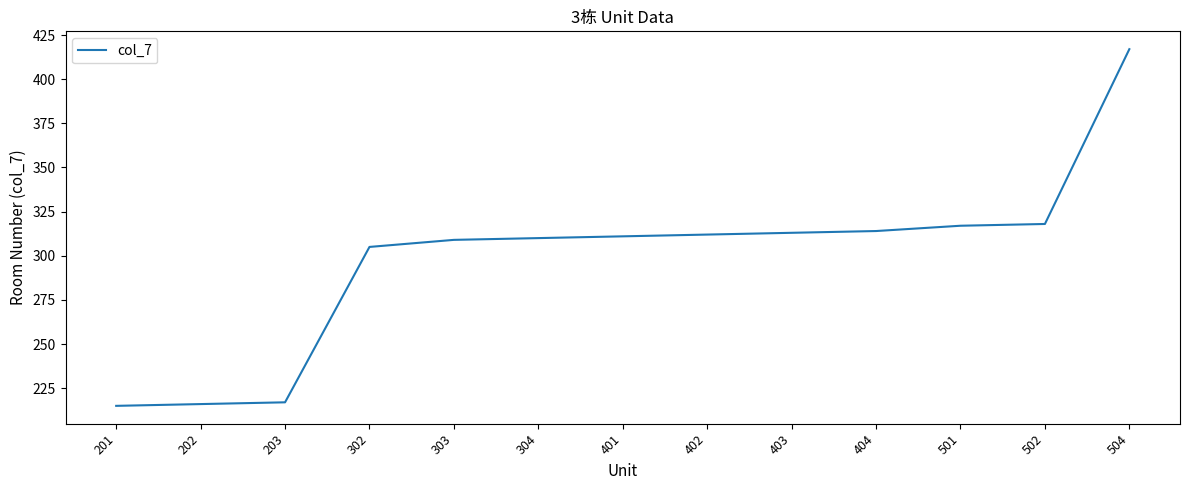

Read the value at 302.

305